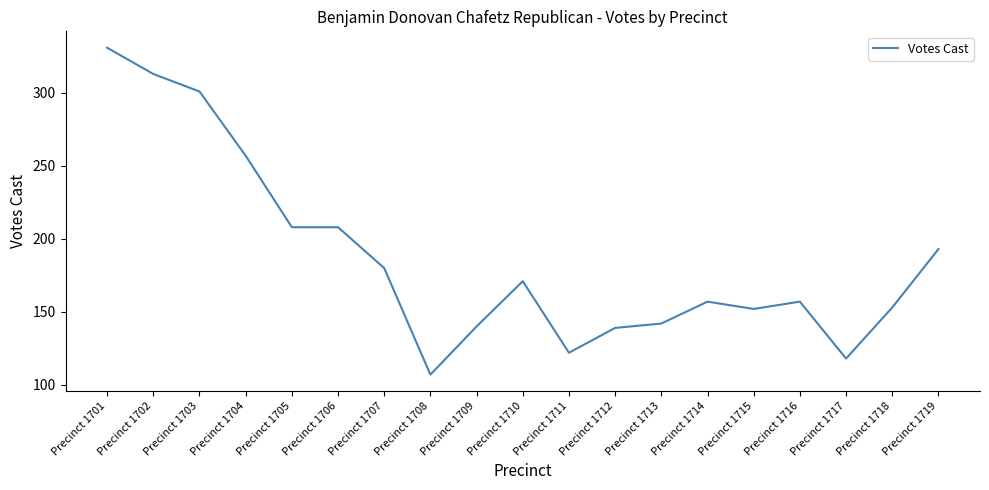

What is the difference between the maximum and minimum values?

224